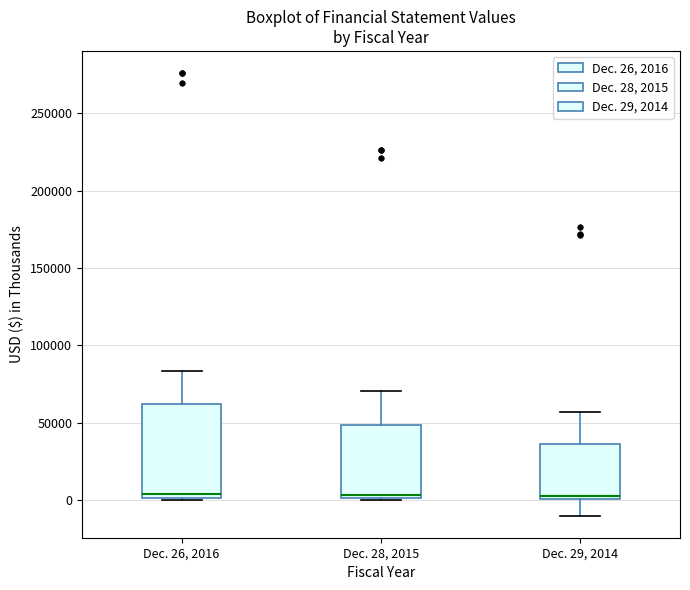

Reading left to right, transcribe this box plot: for each box, give where its median line is, the range the box spans, and where its two whiskers end, as read against the y-axis. The values are not printed on the chart, so give them approximately, as read against the axis.

Dec. 26, 2016: median 5000, box 0 to 60000, whiskers 0 (just below the box's lower edge) to 85000
Dec. 28, 2015: median 5000, box 0 to 50000, whiskers 0 to 70000
Dec. 29, 2014: median 5000, box 0 to 35000, whiskers -10000 to 55000